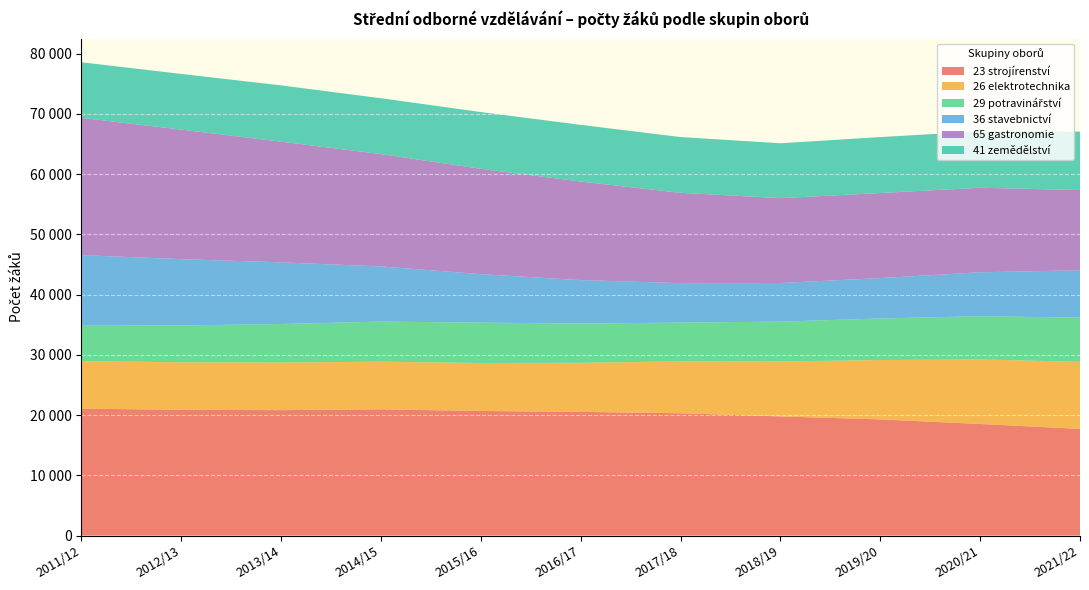

Reading right to left, what are all the values shown in this chart?

23 strojírenství: 17708	18526	19283	19784	20306	20532	20684	20955	20822	20877	21075
26 elektrotechnika: 11135	10718	9858	9120	8609	8153	7963	7914	7911	7889	7894
29 potravinářství: 7341	7175	6905	6617	6443	6518	6706	6656	6395	6118	5878
36 stavebnictví: 7862	7291	6704	6406	6547	7211	8048	9156	10230	11010	11708
65 gastronomie: 13320	14035	14118	14095	14997	16357	17488	18651	20032	21500	22796
41 zemědělství: 9694	9373	9289	9109	9260	9413	9421	9274	9348	9247	9225